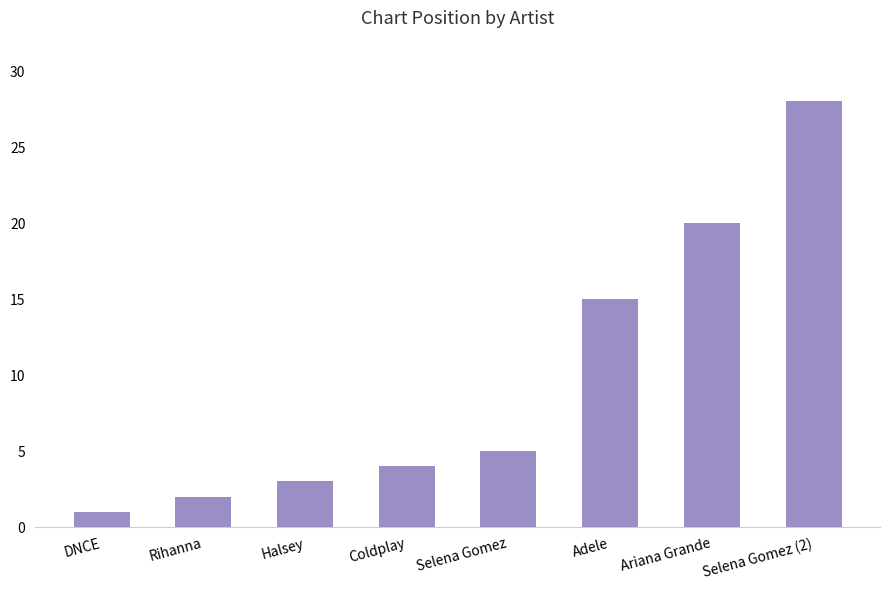

Reading left to right, transcribe all the data shown in this chart.

1	2	3	4	5	15	20	28